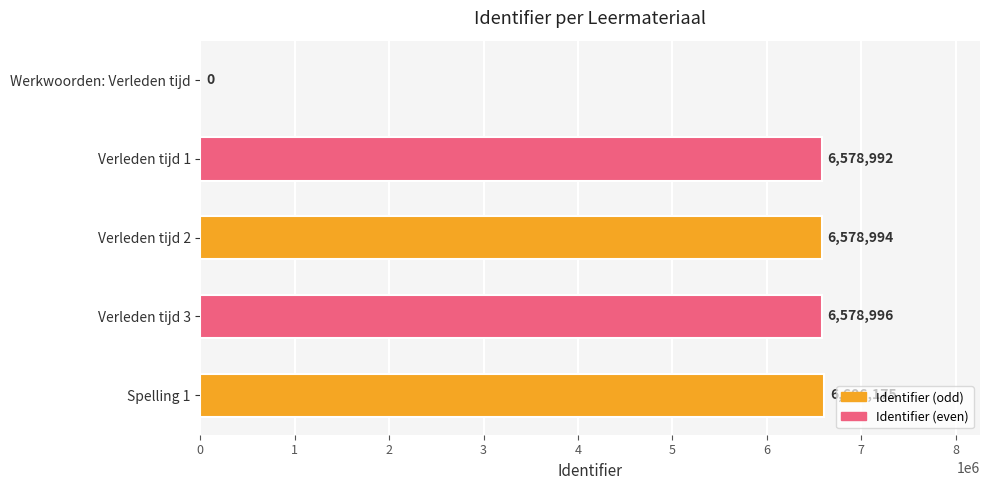

What is the average value?

5268631